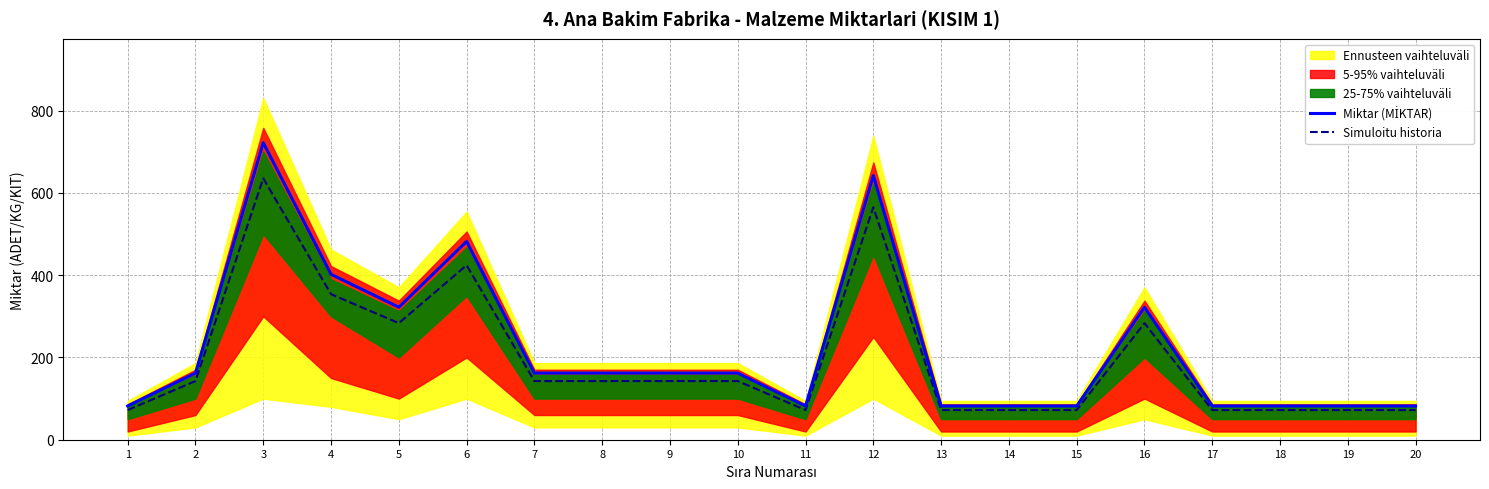

At 1, list the series in order from largest to smallest.

Miktar (MİKTAR), Simuloitu historia